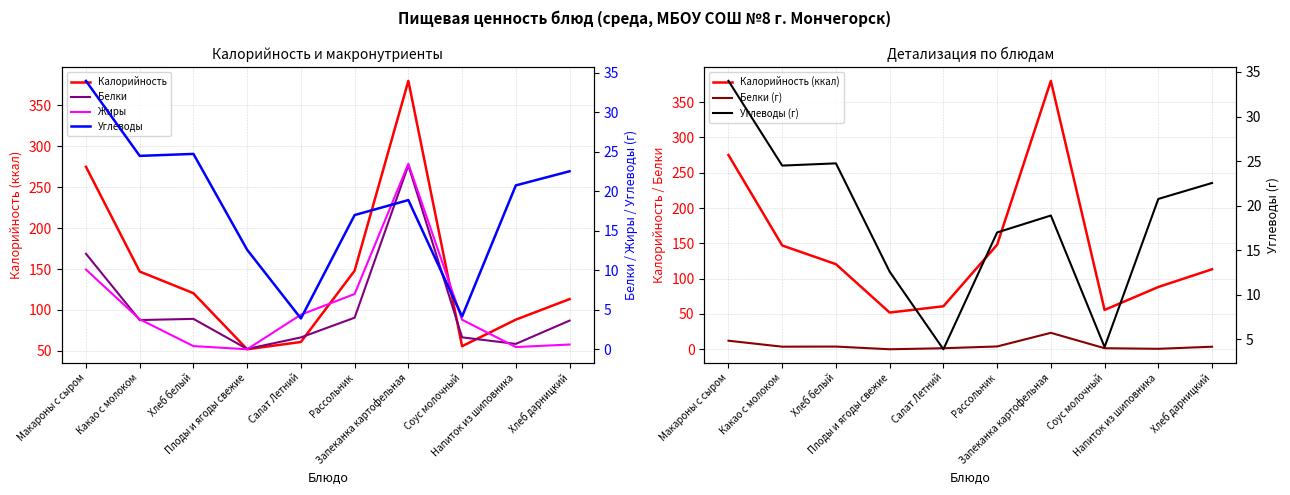

At how many categories does at least one series exceed 50?

10